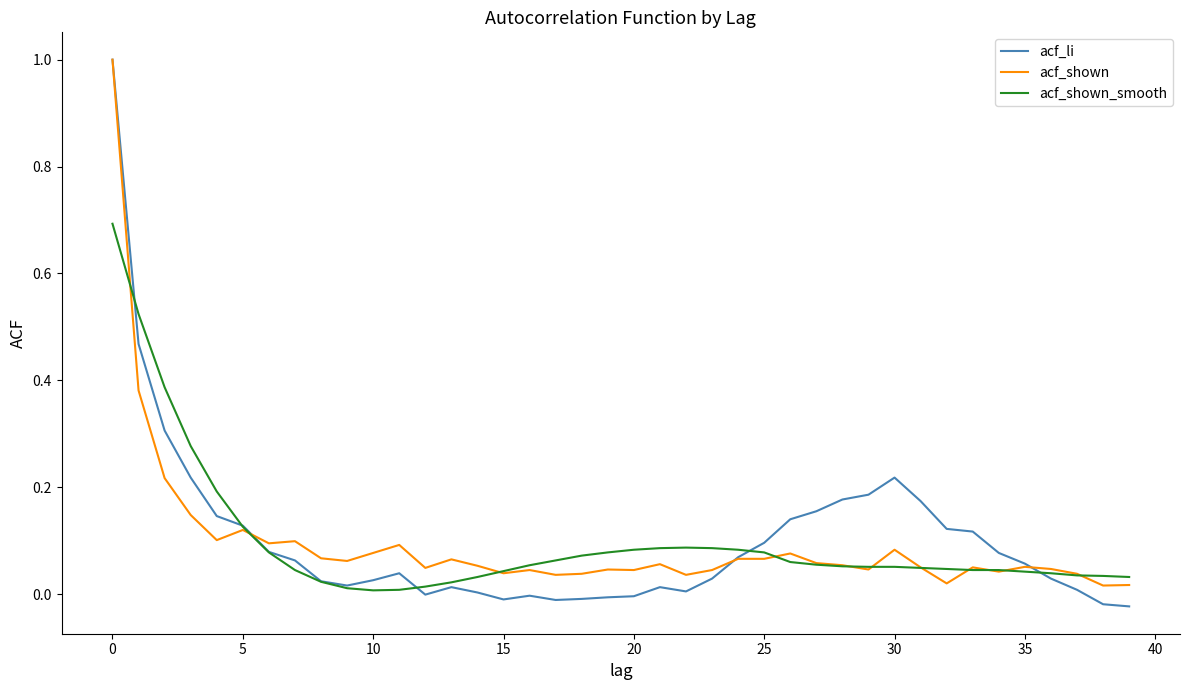

At how many categories does at least one series exceed 0?

40